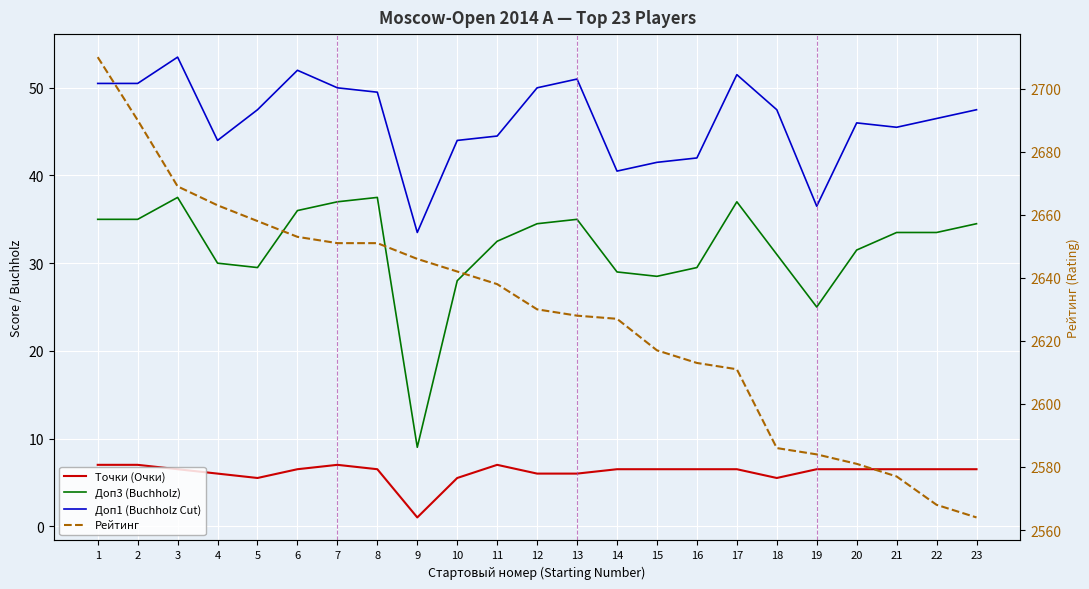

Which series has the largest total across all categories?

Рейтинг